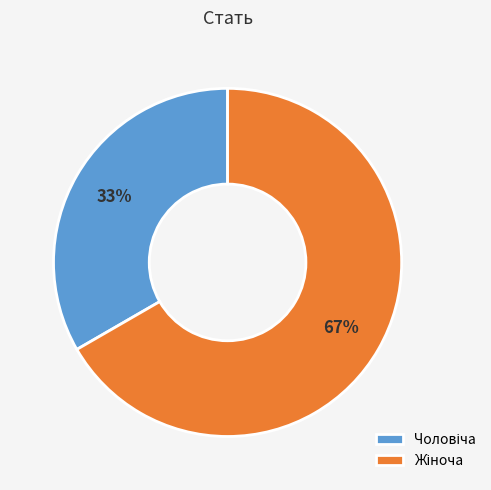

To the nearest percent, what is the average slice percentage?

50%